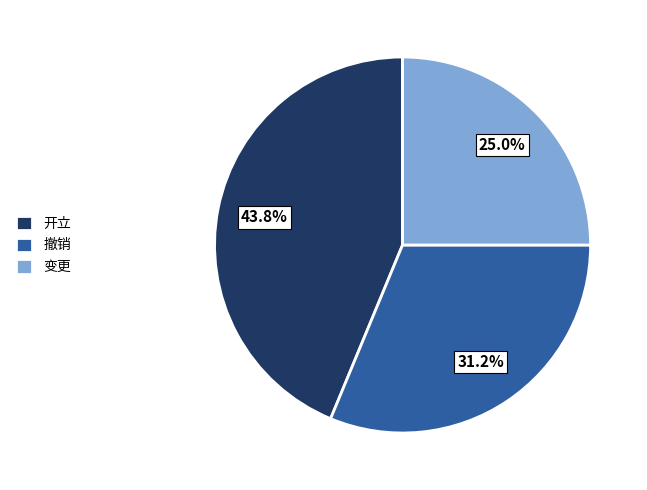

What is the smallest slice in the pie chart?

变更